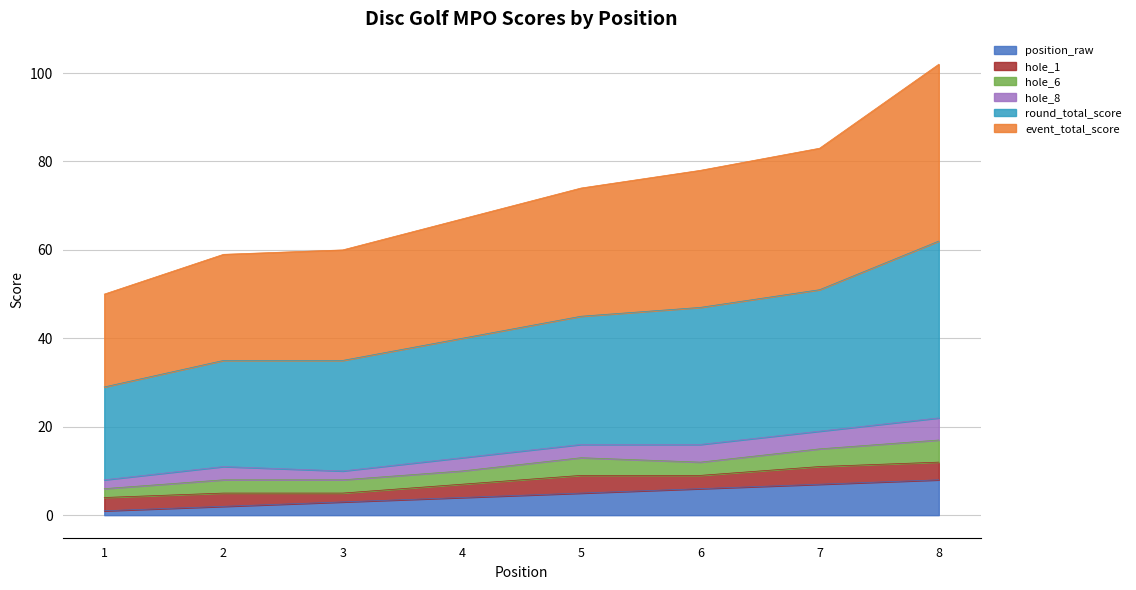

Which has a higher value, 6 or 7?

7